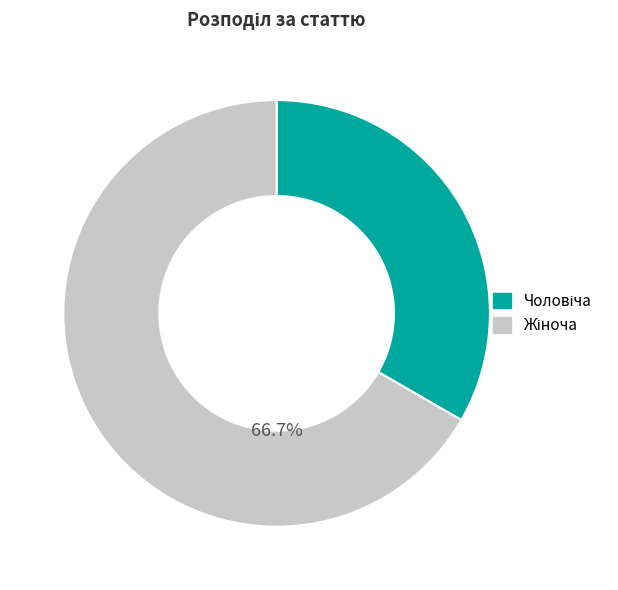

Does any single category account for the majority?

Yes